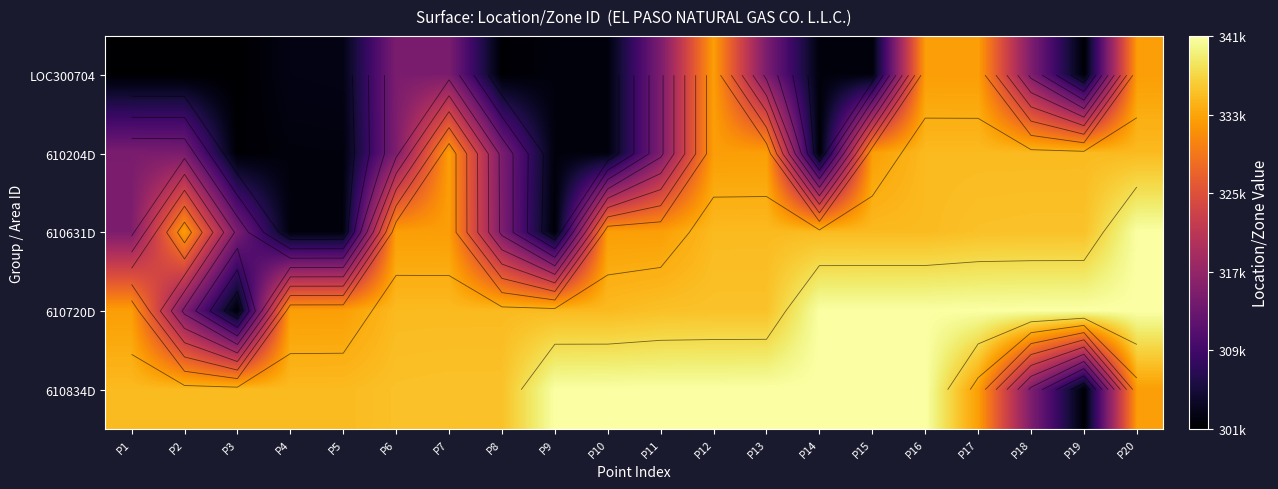

At P14, list the series in order from largest to smallest.

610834D, 610720D, 610631D, LOC300704, 610204D